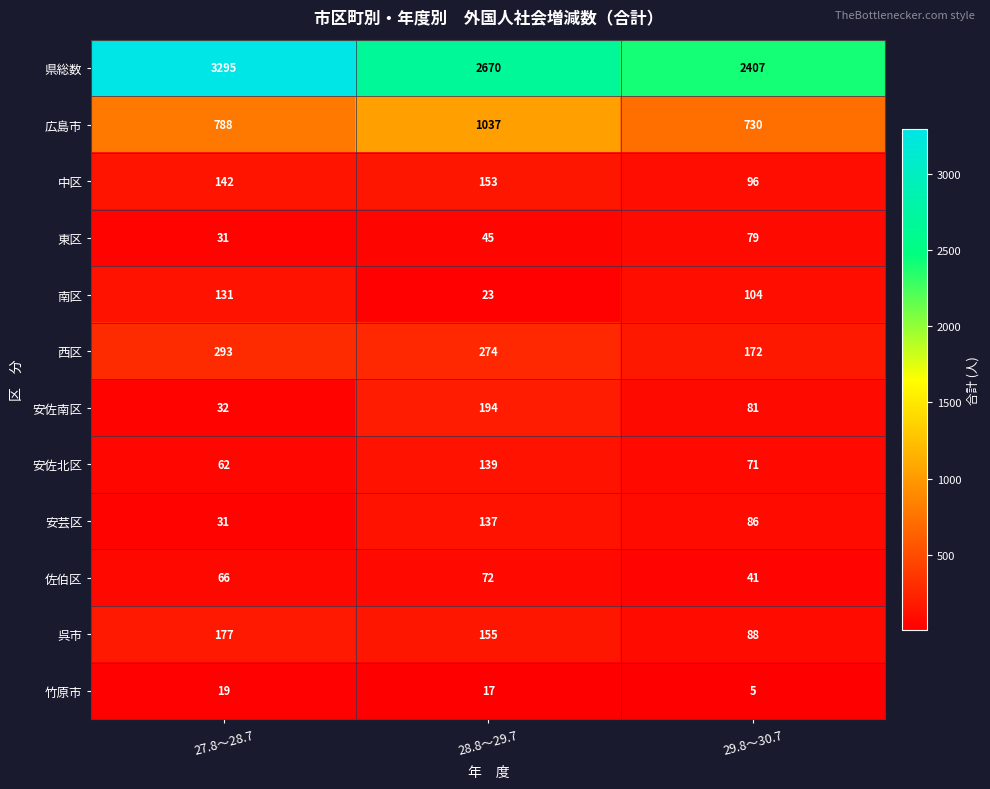

What is the sum of the 中区 values at 29.8～30.7 and 28.8～29.7?

249